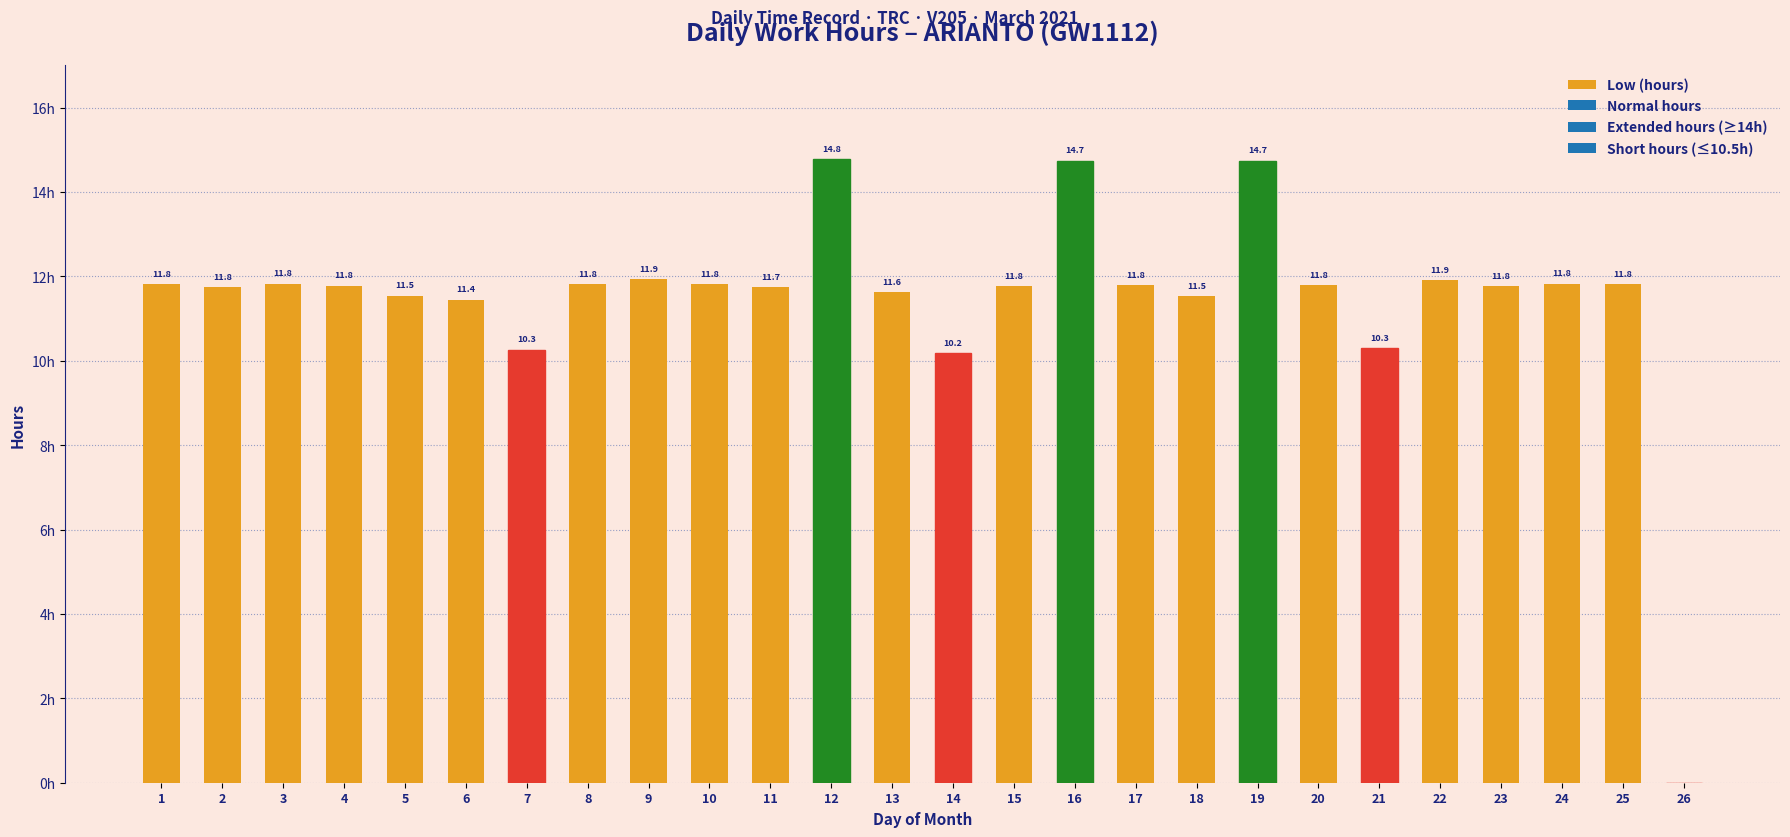

Are the bars horizontal?

No